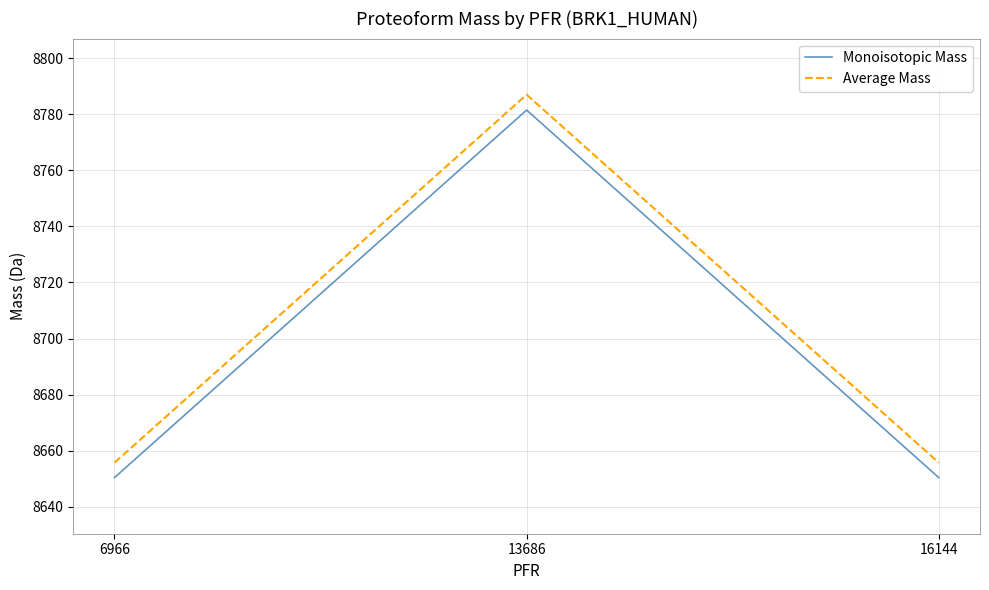

What is the sum of the Monoisotopic Mass values at 13686 and 6966?

17431.9